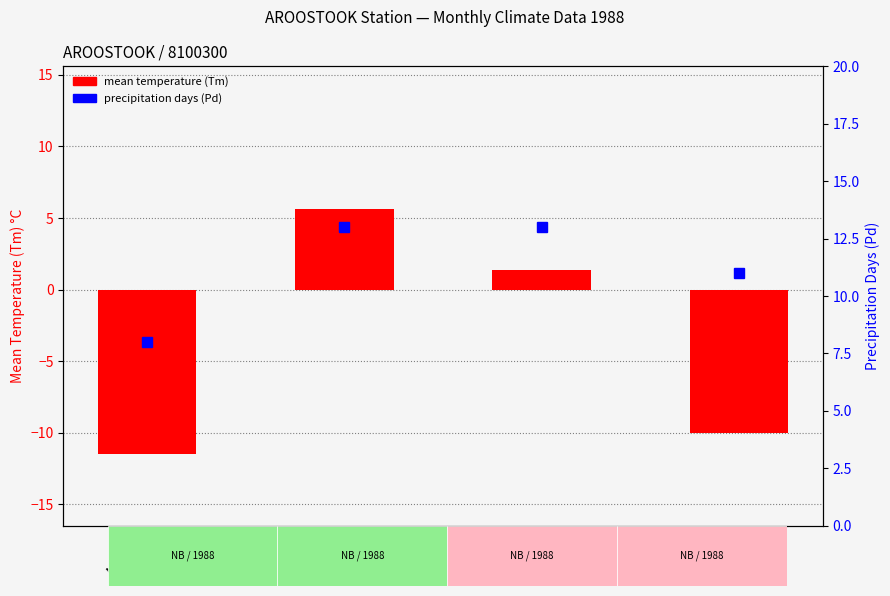

List the labels in order of mean temperature (Tm) value, smallest first.

Month 1, Month 12, Month 11, Month 10